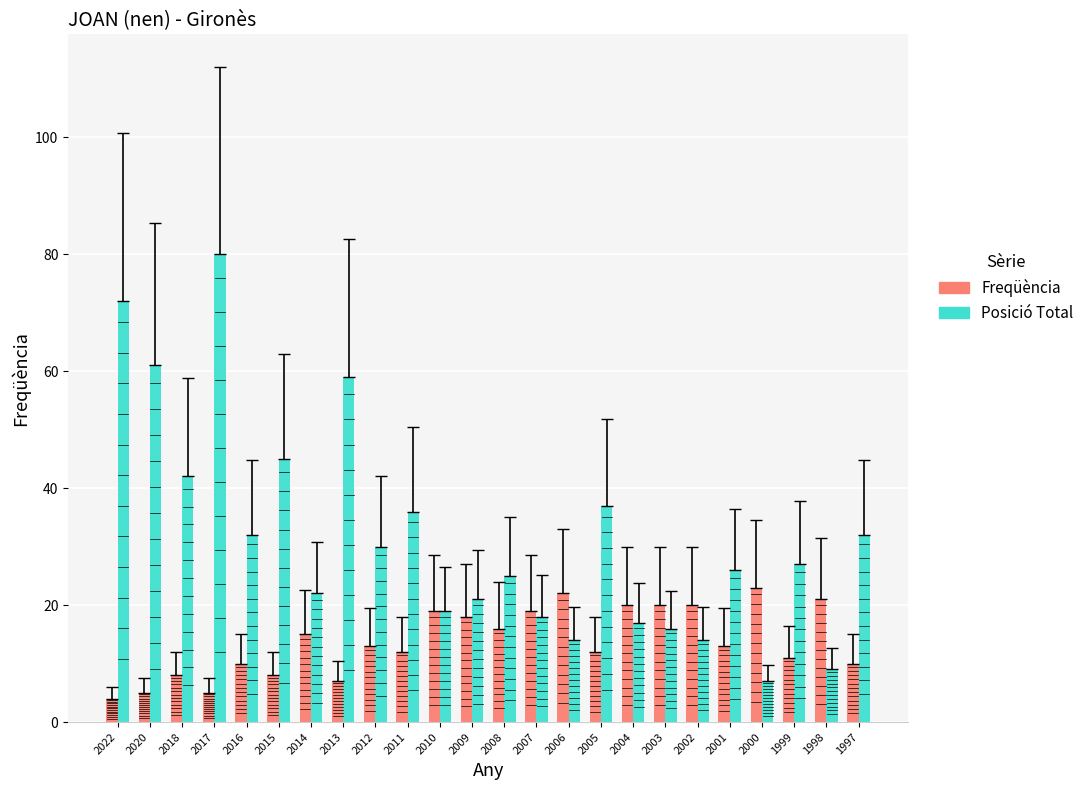

At how many categories does at least one series exceed 11?

24